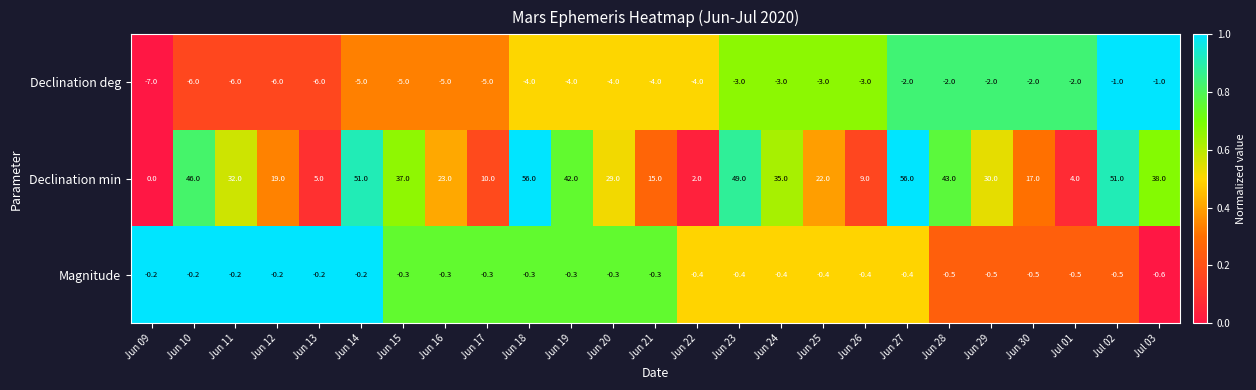

How many categories are shown in the chart?

25